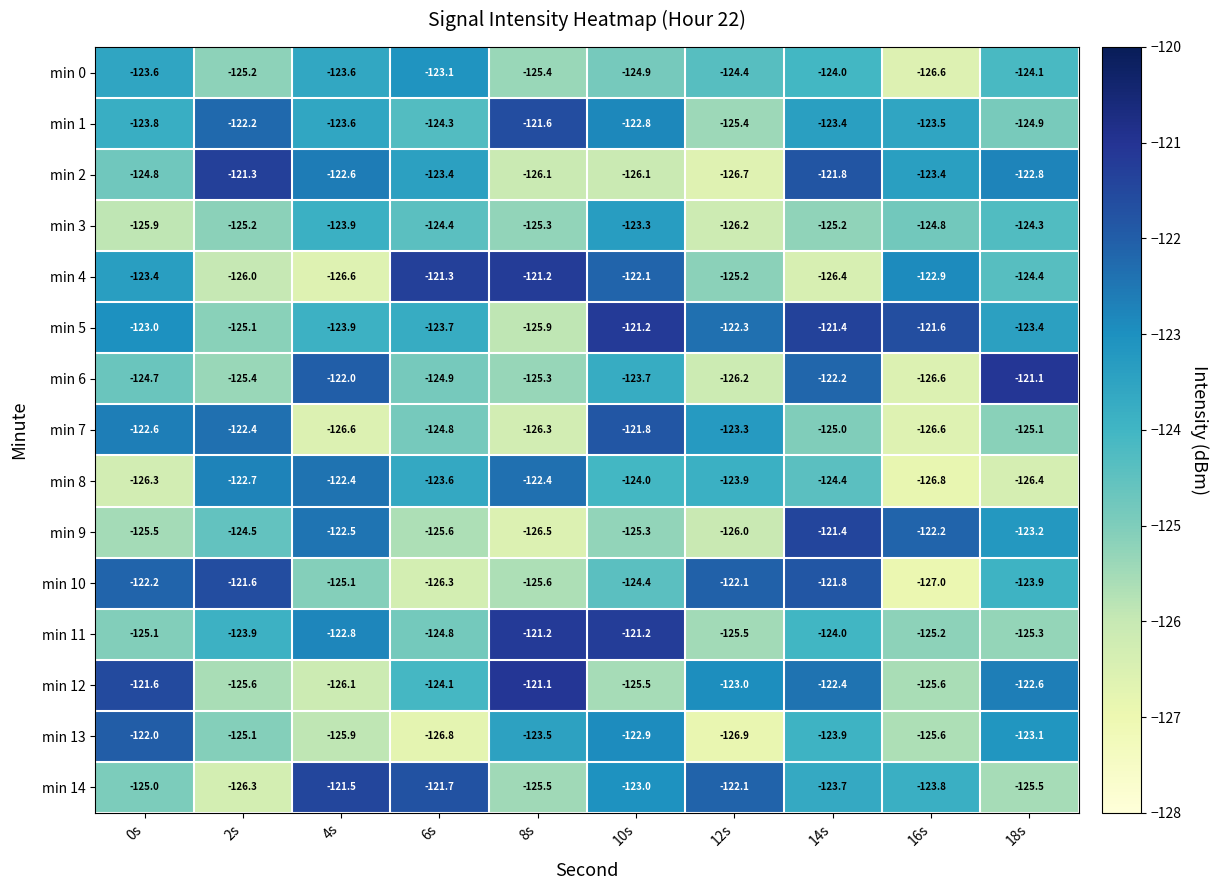

Which series has the largest range (max minus min)?

min 6